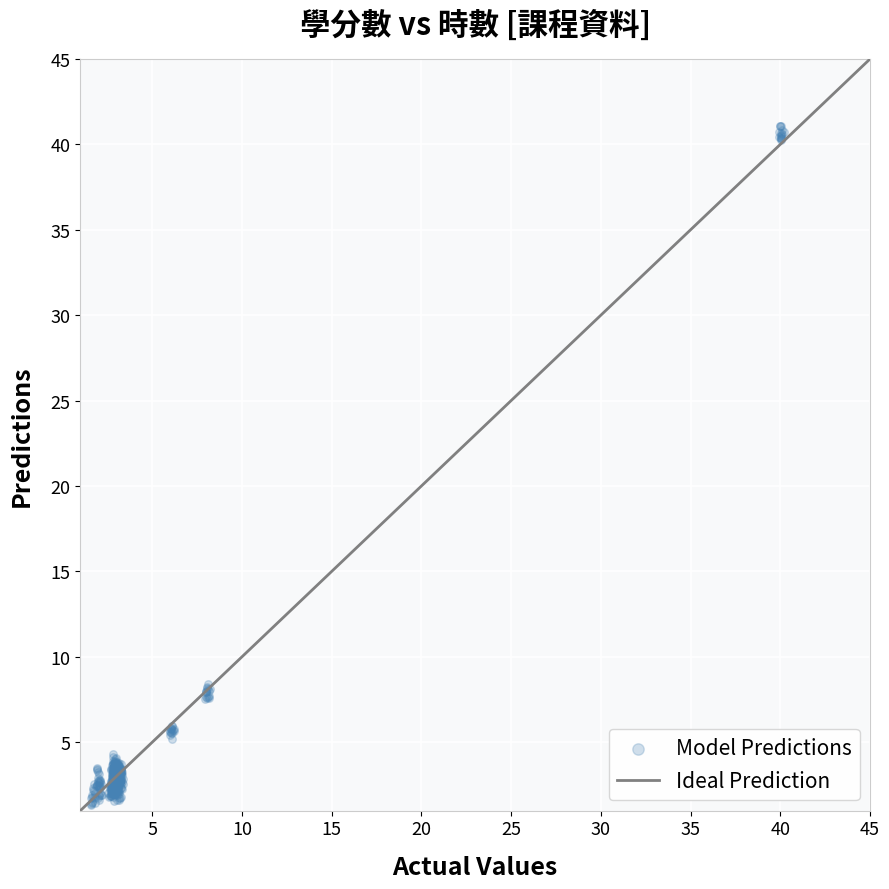

What is the range of X values (max minus min)?

38.6